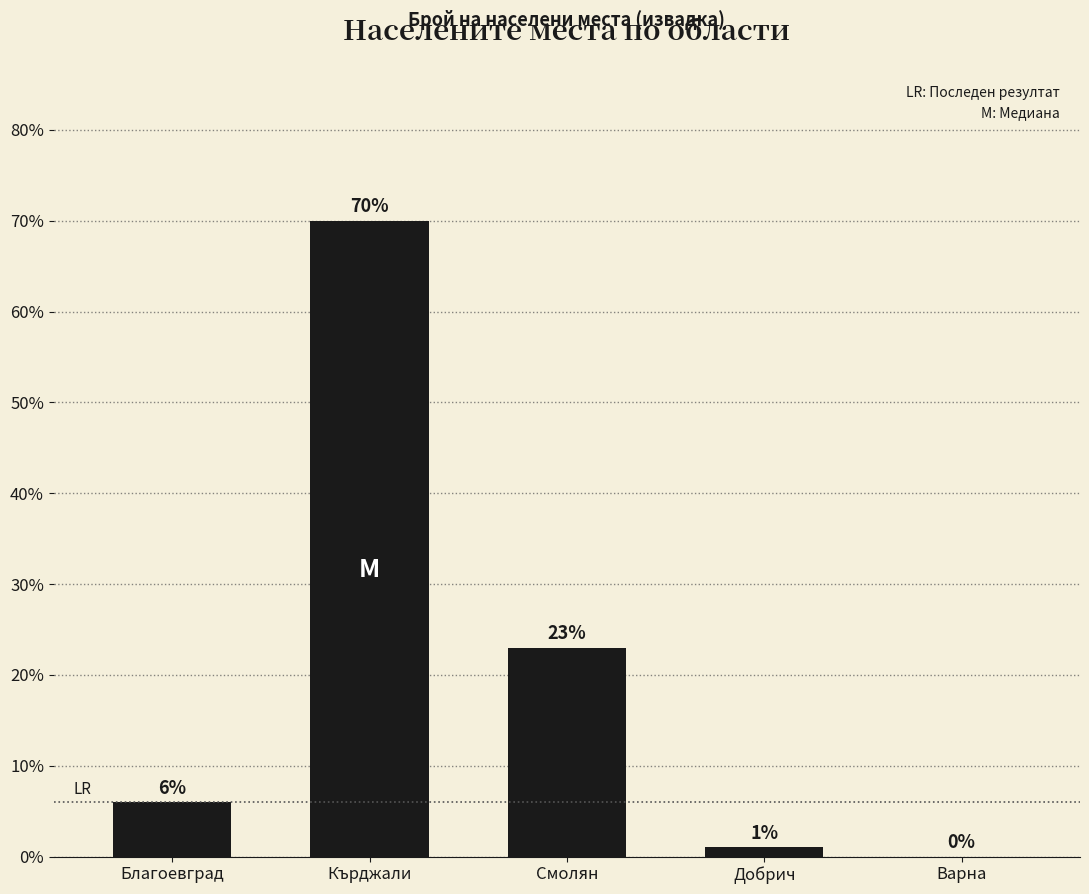

What value does the data have at Добрич?

1